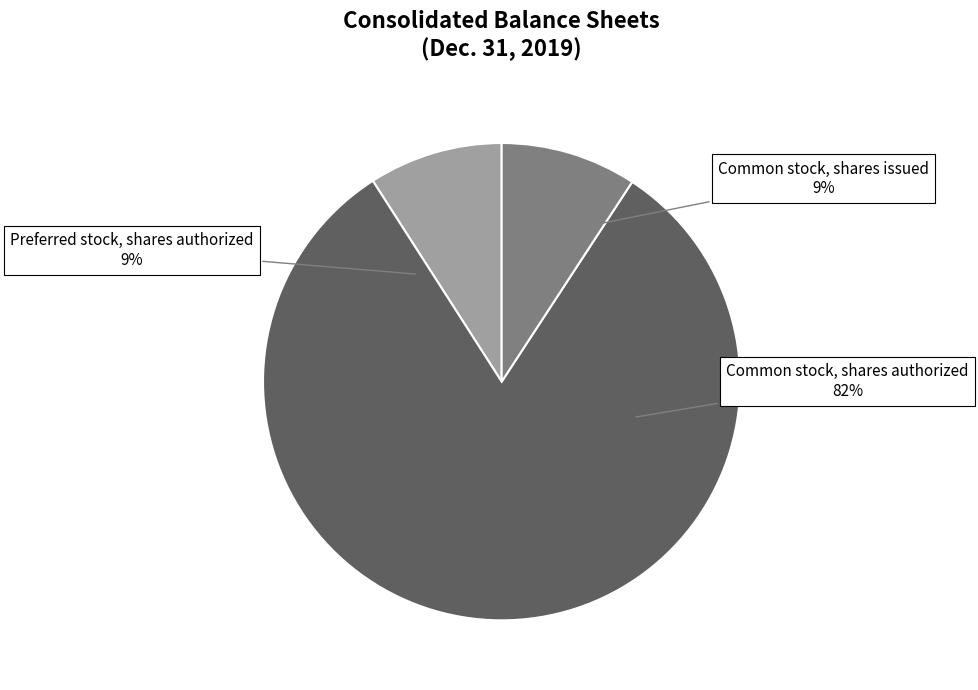

To the nearest percent, what percentage of the pie is Preferred stock, shares authorized?

9%